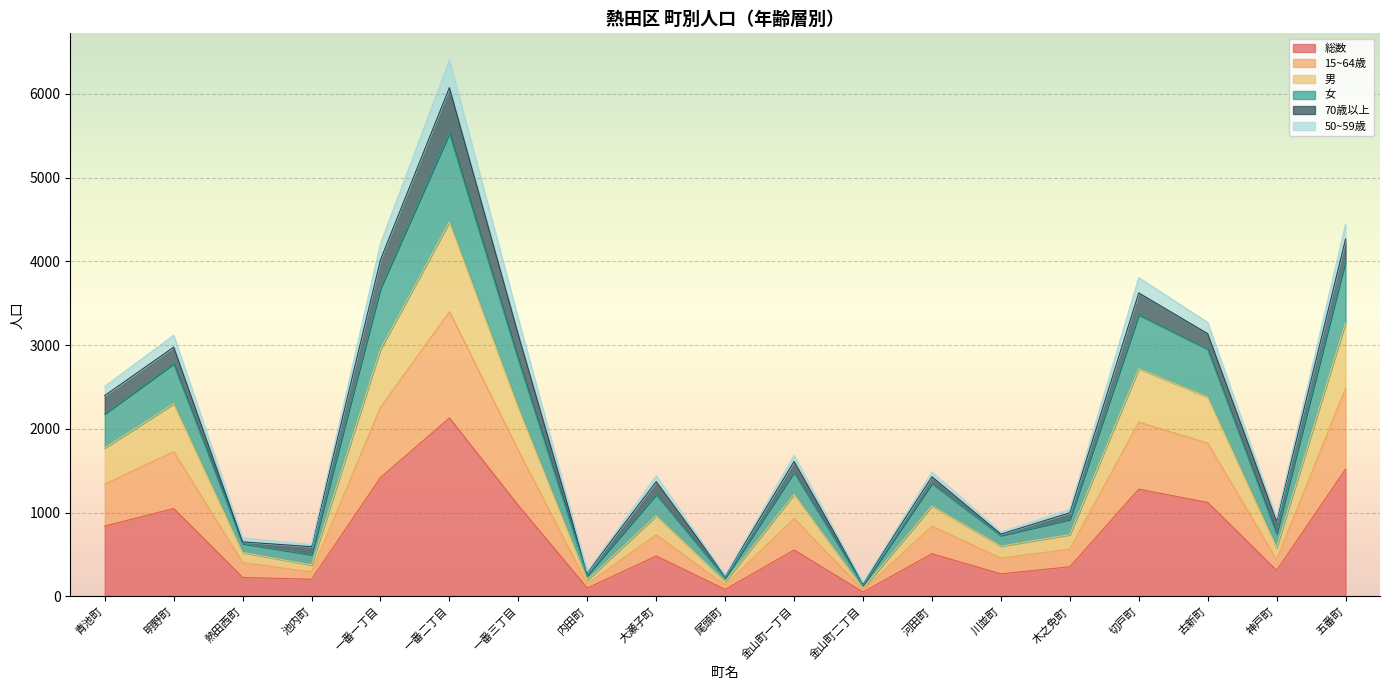

At which category is the sum across all series the highest?

一番二丁目